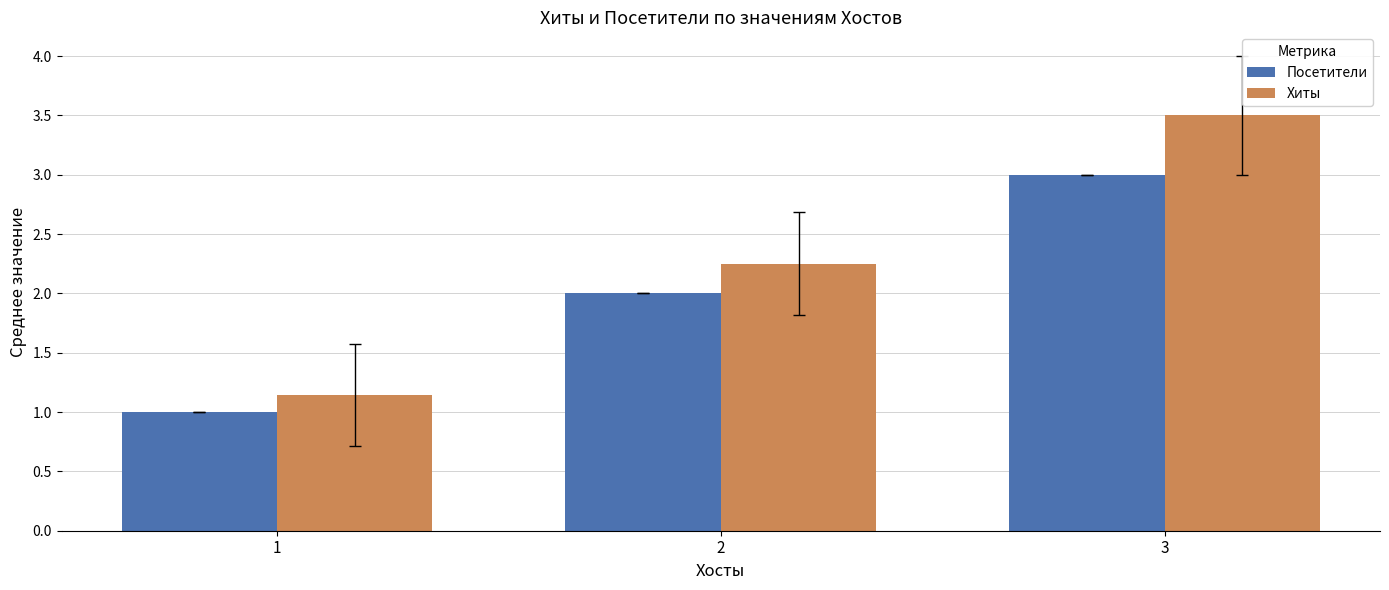

Which series changed the most between 1 and 3?

Хиты